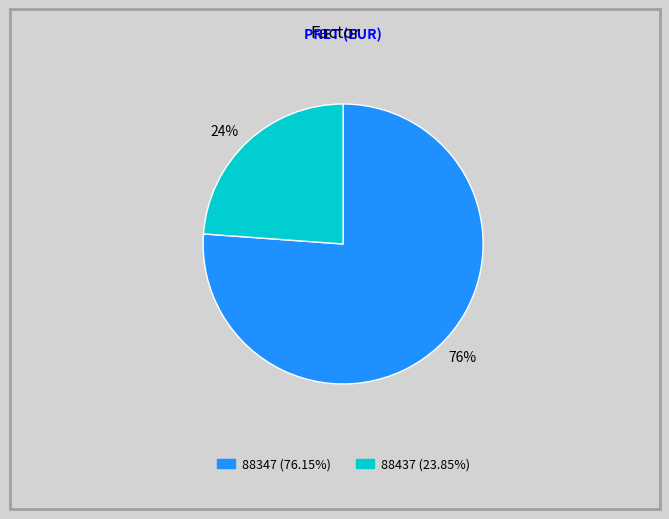

True or false: 76% accounts for 76% of the total.

True